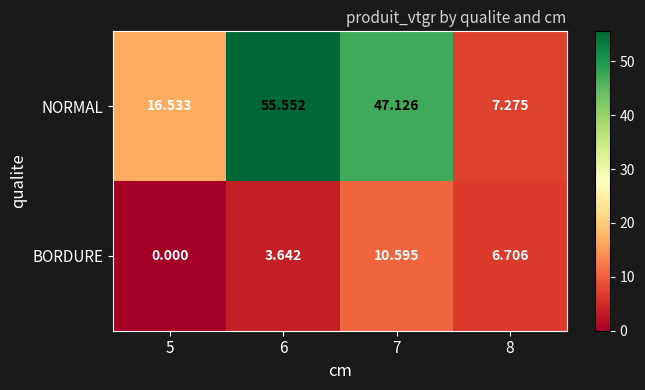

Which series has the largest range (max minus min)?

NORMAL